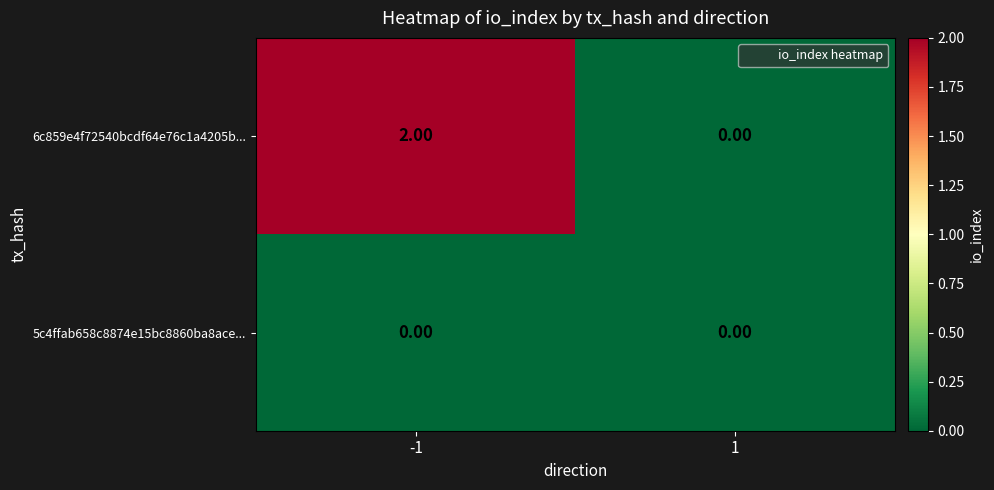

What is the total value across all series at -1?

2